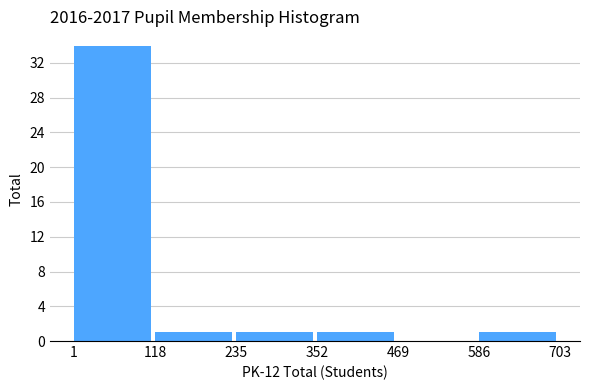

Reading left to right, list every bar in this chart as the range it spans on the x-axis followed by its height. The values are not printed on the chart, so give them approximately, as read against the axis.

1 to 118: 34
118 to 235: 1
235 to 352: 1
352 to 469: 1
469 to 586: 0
586 to 703: 1